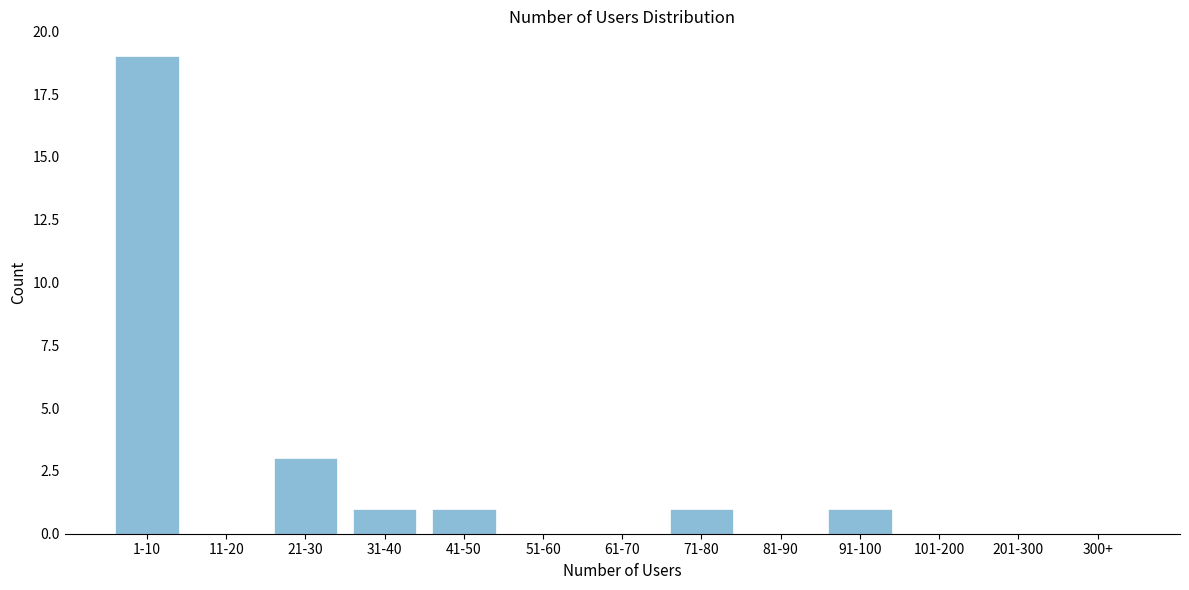

Reading left to right, transcribe all the data shown in this chart.

1-10=19	11-20=0	21-30=3	31-40=1	41-50=1	51-60=0	61-70=0	71-80=1	81-90=0	91-100=1	101-200=0	201-300=0	300+=0